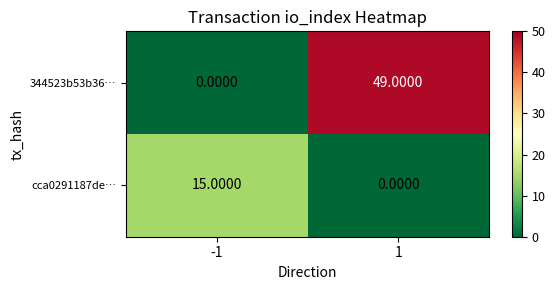

Rank the series by their average value, from lowest to highest.

cca0291187de…, 344523b53b36…